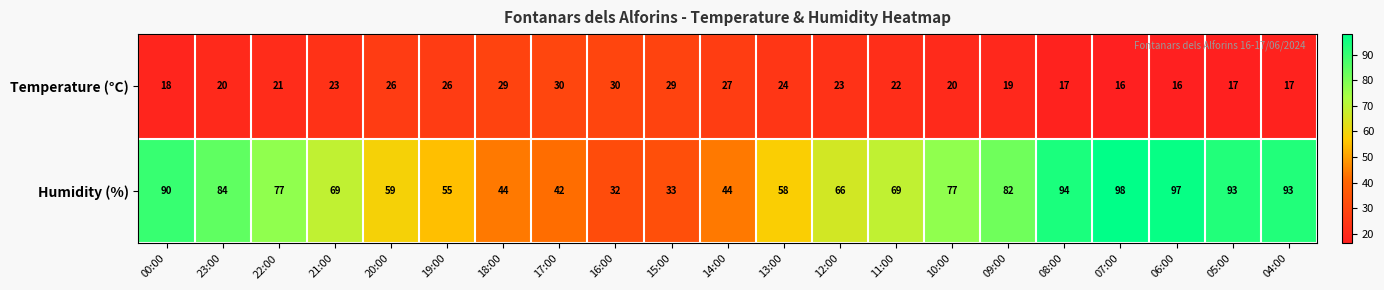

What is the spread (max minus min) of values at 12:00?

43